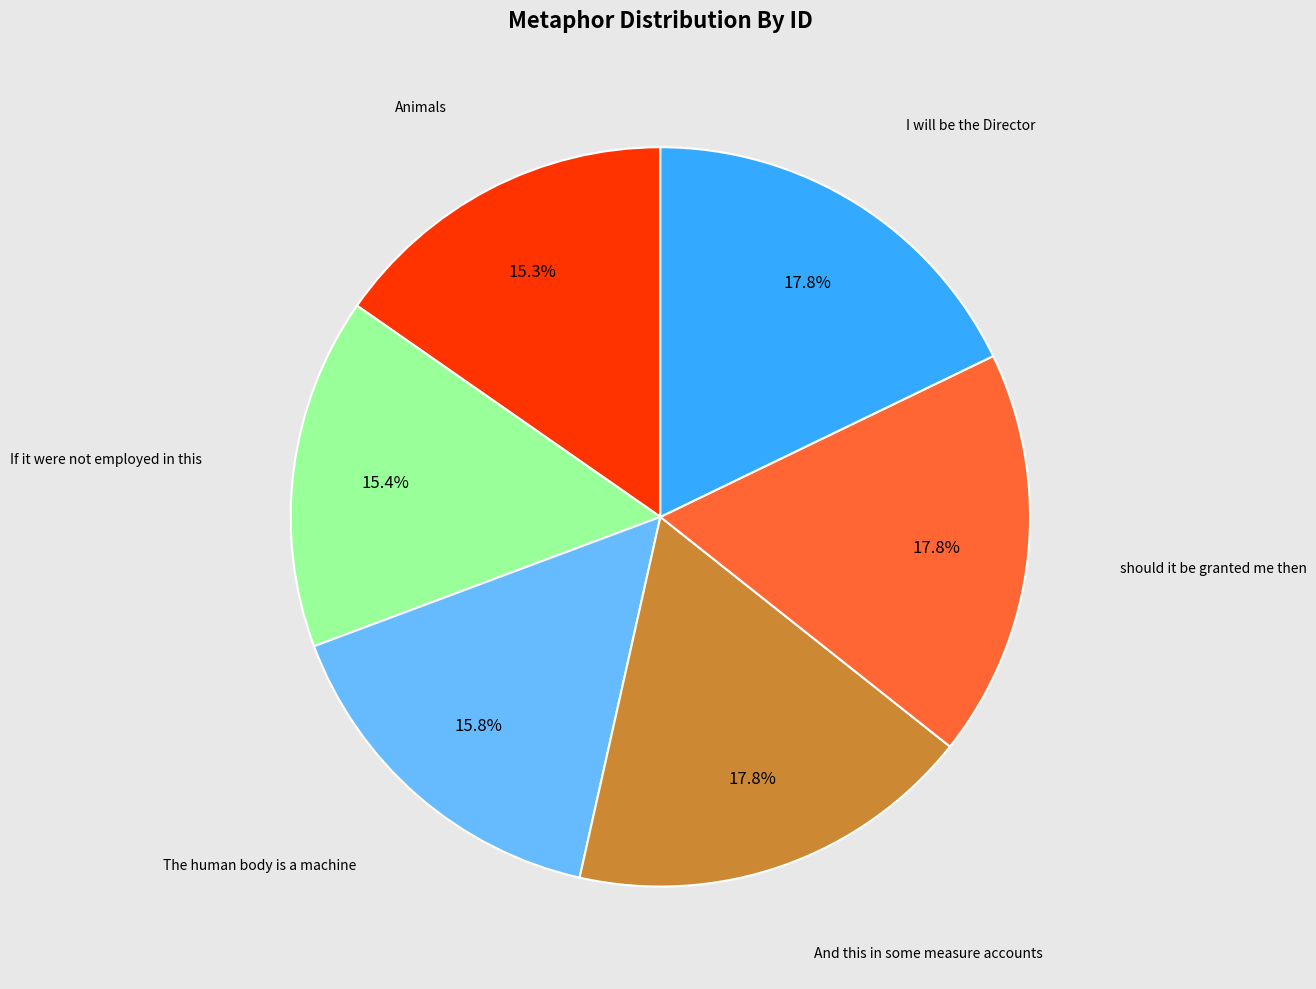

Approximately how many times larger is the value at Animals compared to If it were not employed in this?

1.0